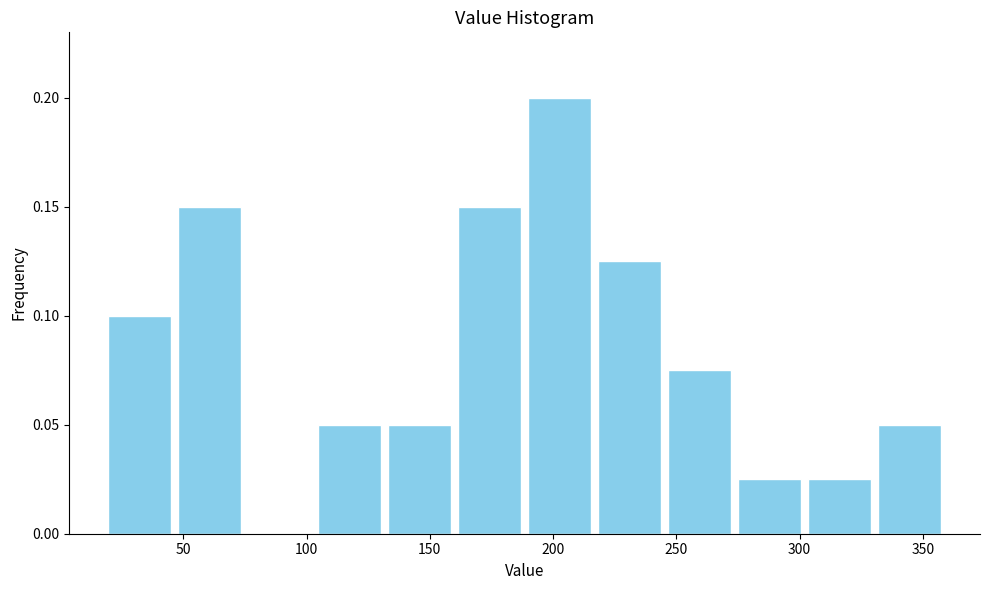

Over which range of the x-axis is the bar tallest?

190 to 215